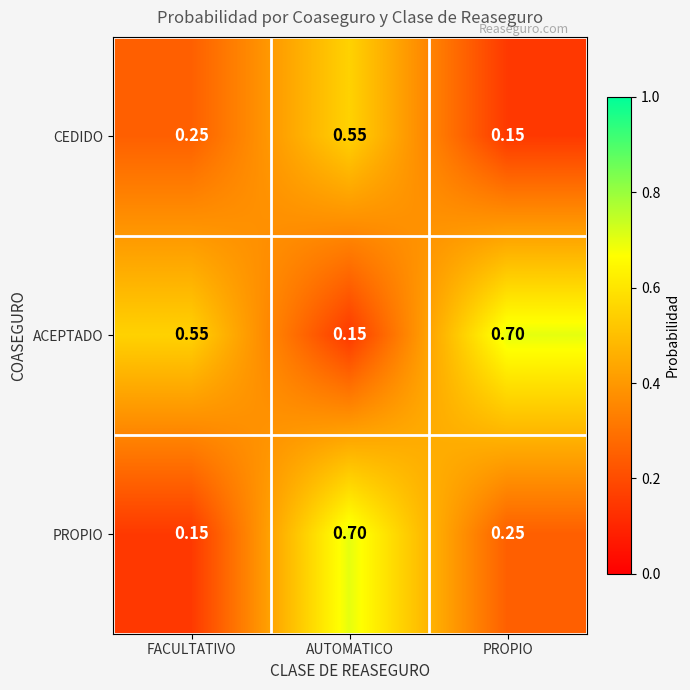

List the series in order of their overall mean, highest first.

ACEPTADO, PROPIO, CEDIDO